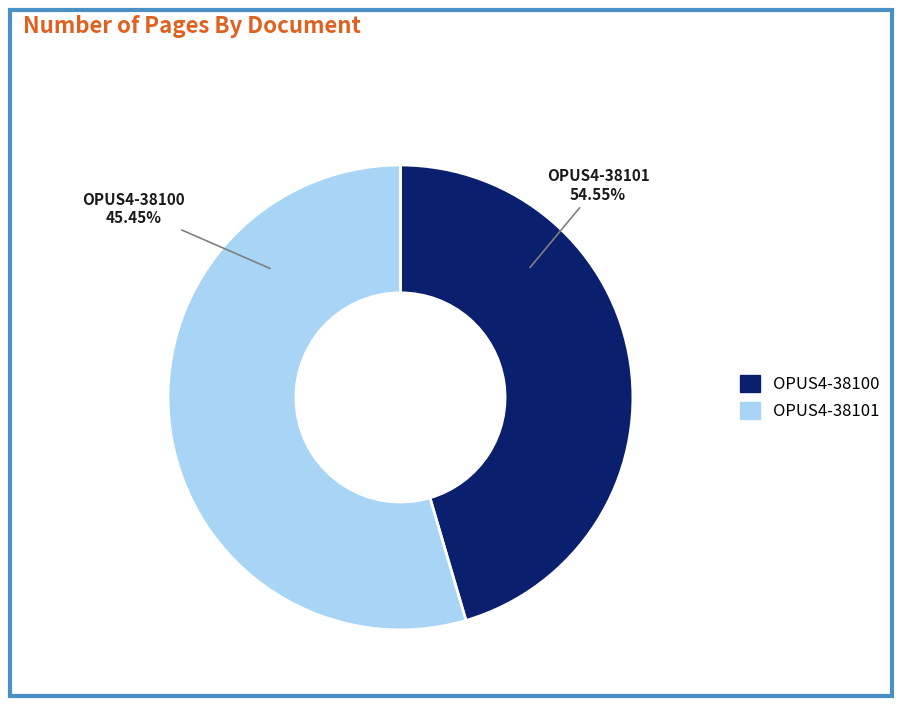

Combined, do OPUS4-38101 and OPUS4-38100 account for over 50%?

Yes